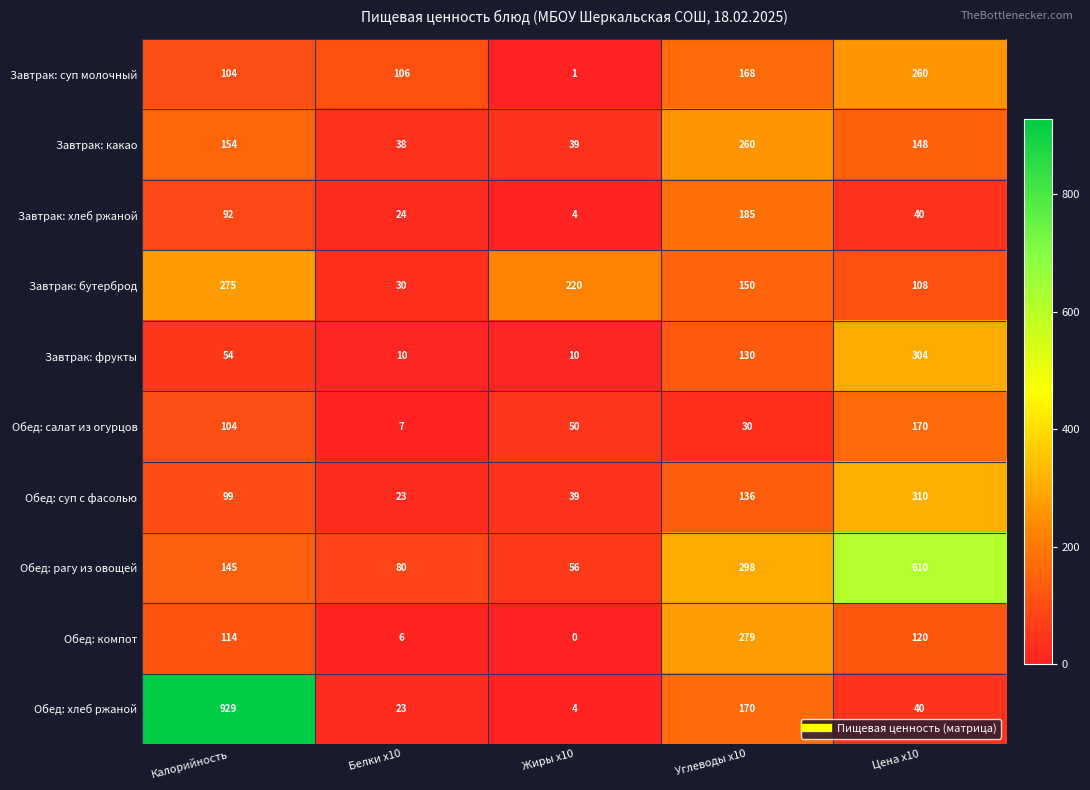

Which label corresponds to the smallest value in the chart?

Жиры x10